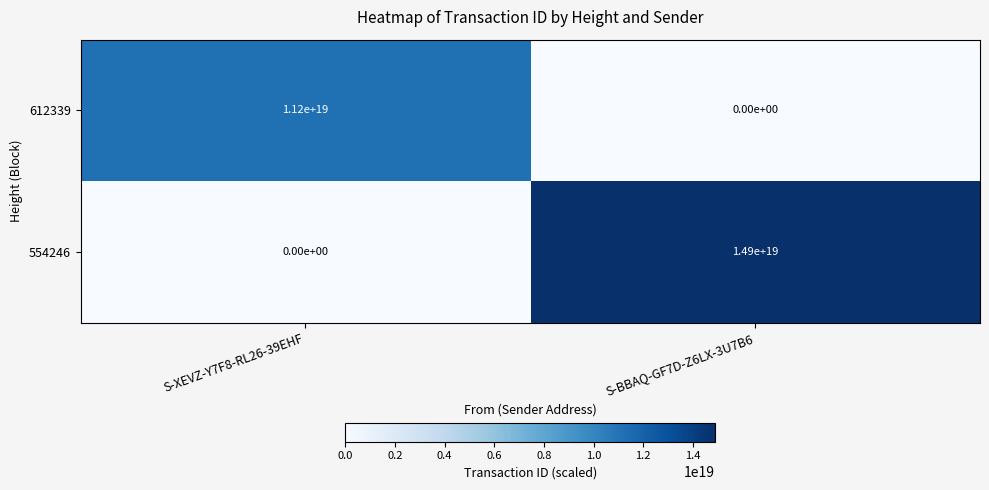

At which category is the sum across all series the highest?

S-BBAQ-GF7D-Z6LX-3U7B6